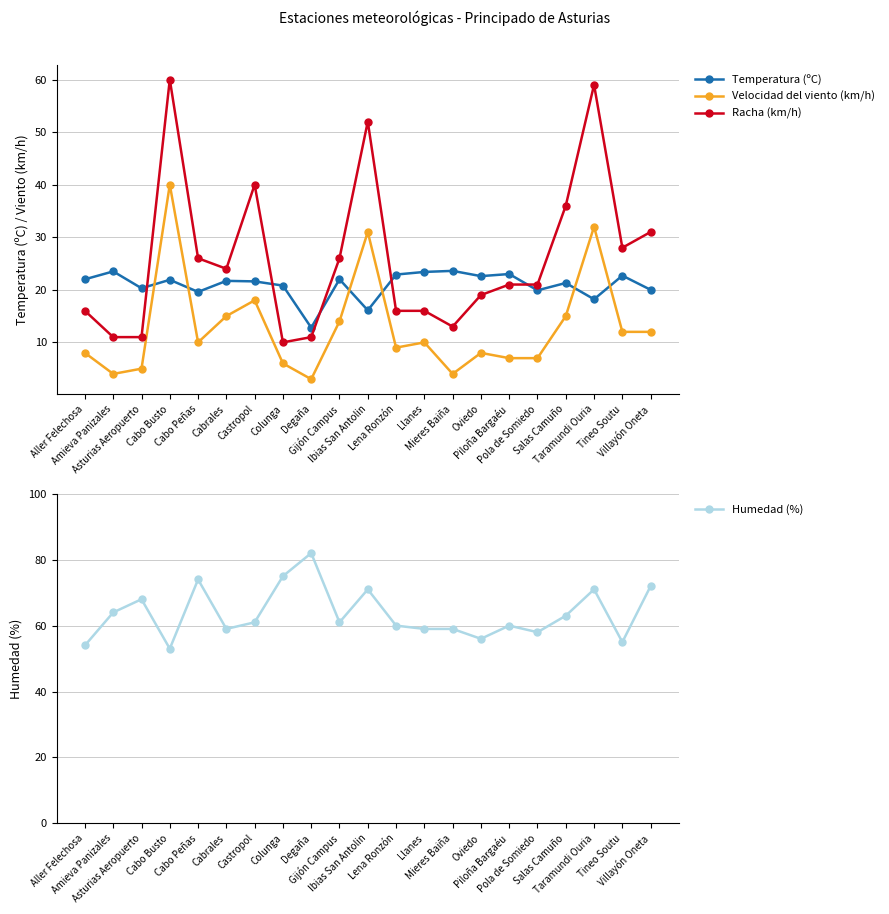

Which category has the highest value in the Humedad (%) series?

Degaña